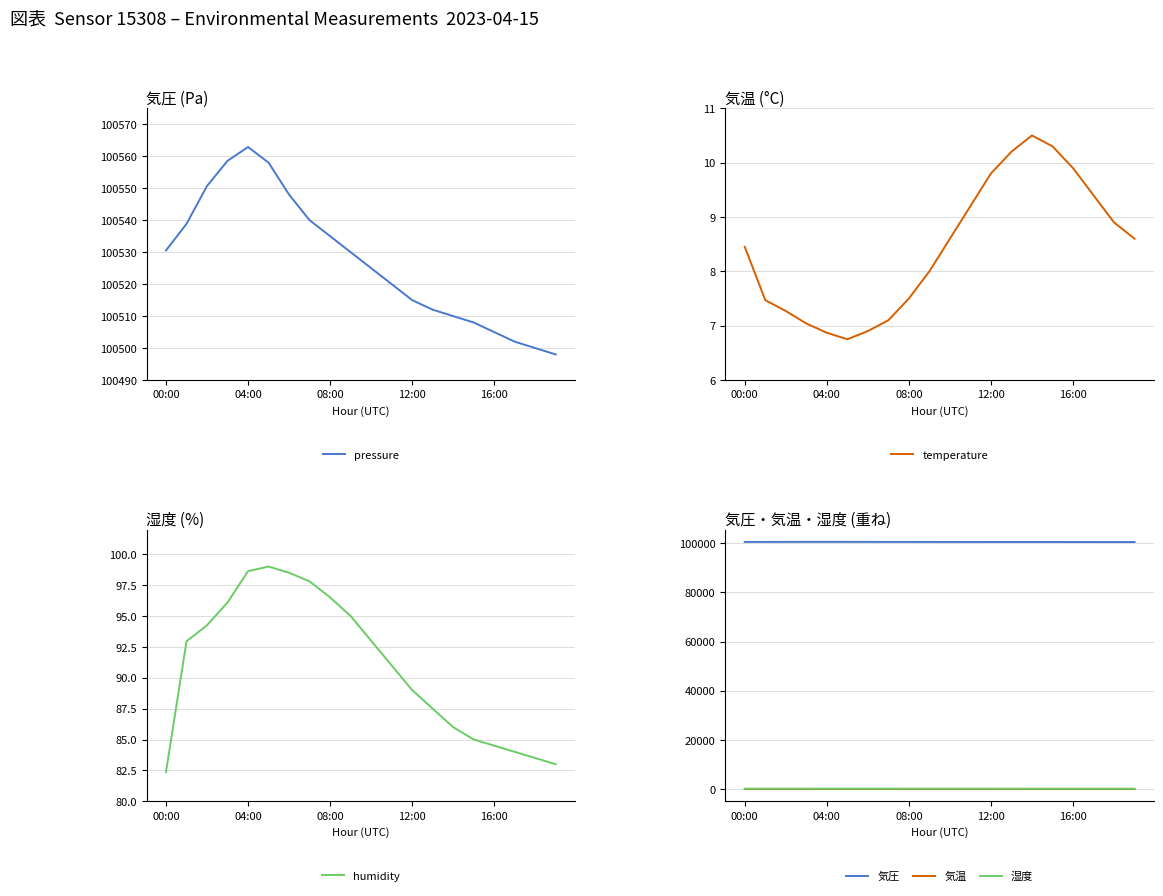

Rank the series at 19 from lowest to highest value.

temperature, 気温, humidity, 湿度, pressure, 気圧